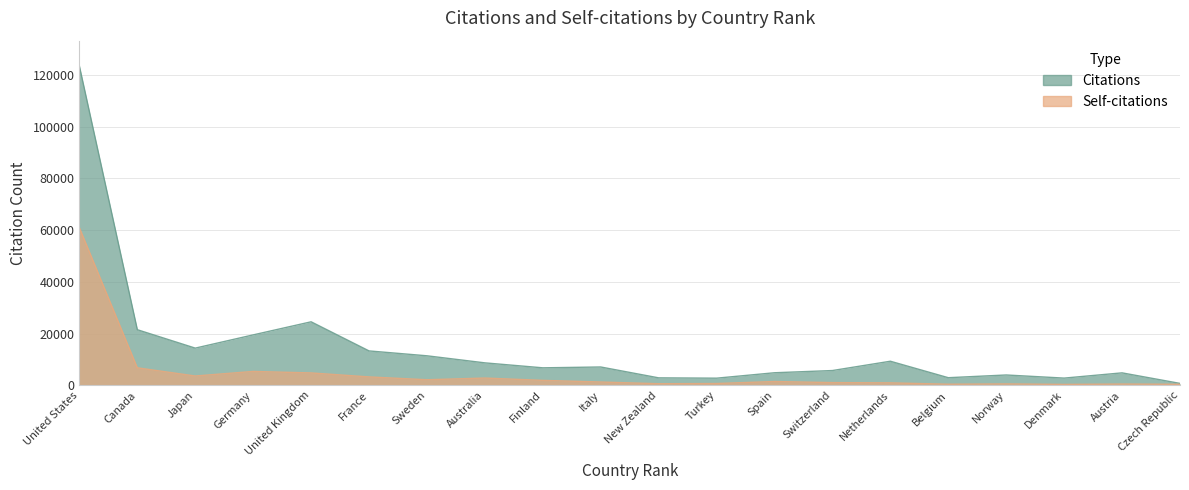

At how many categories does at least one series exceed 50383?

1